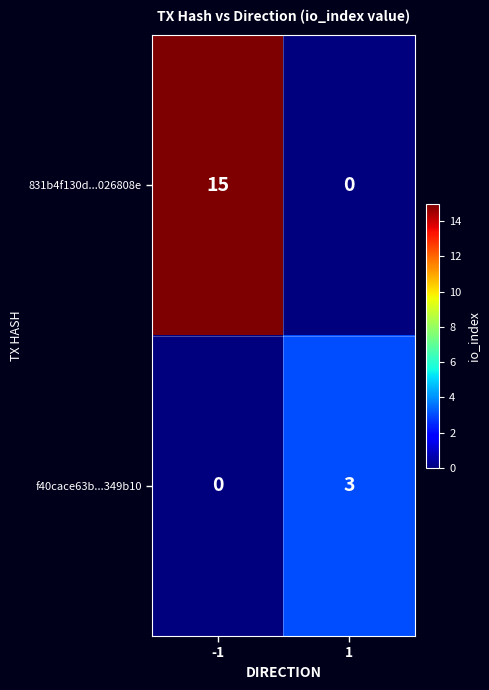

Which series has the widest spread of values?

831b4f130d...026808e